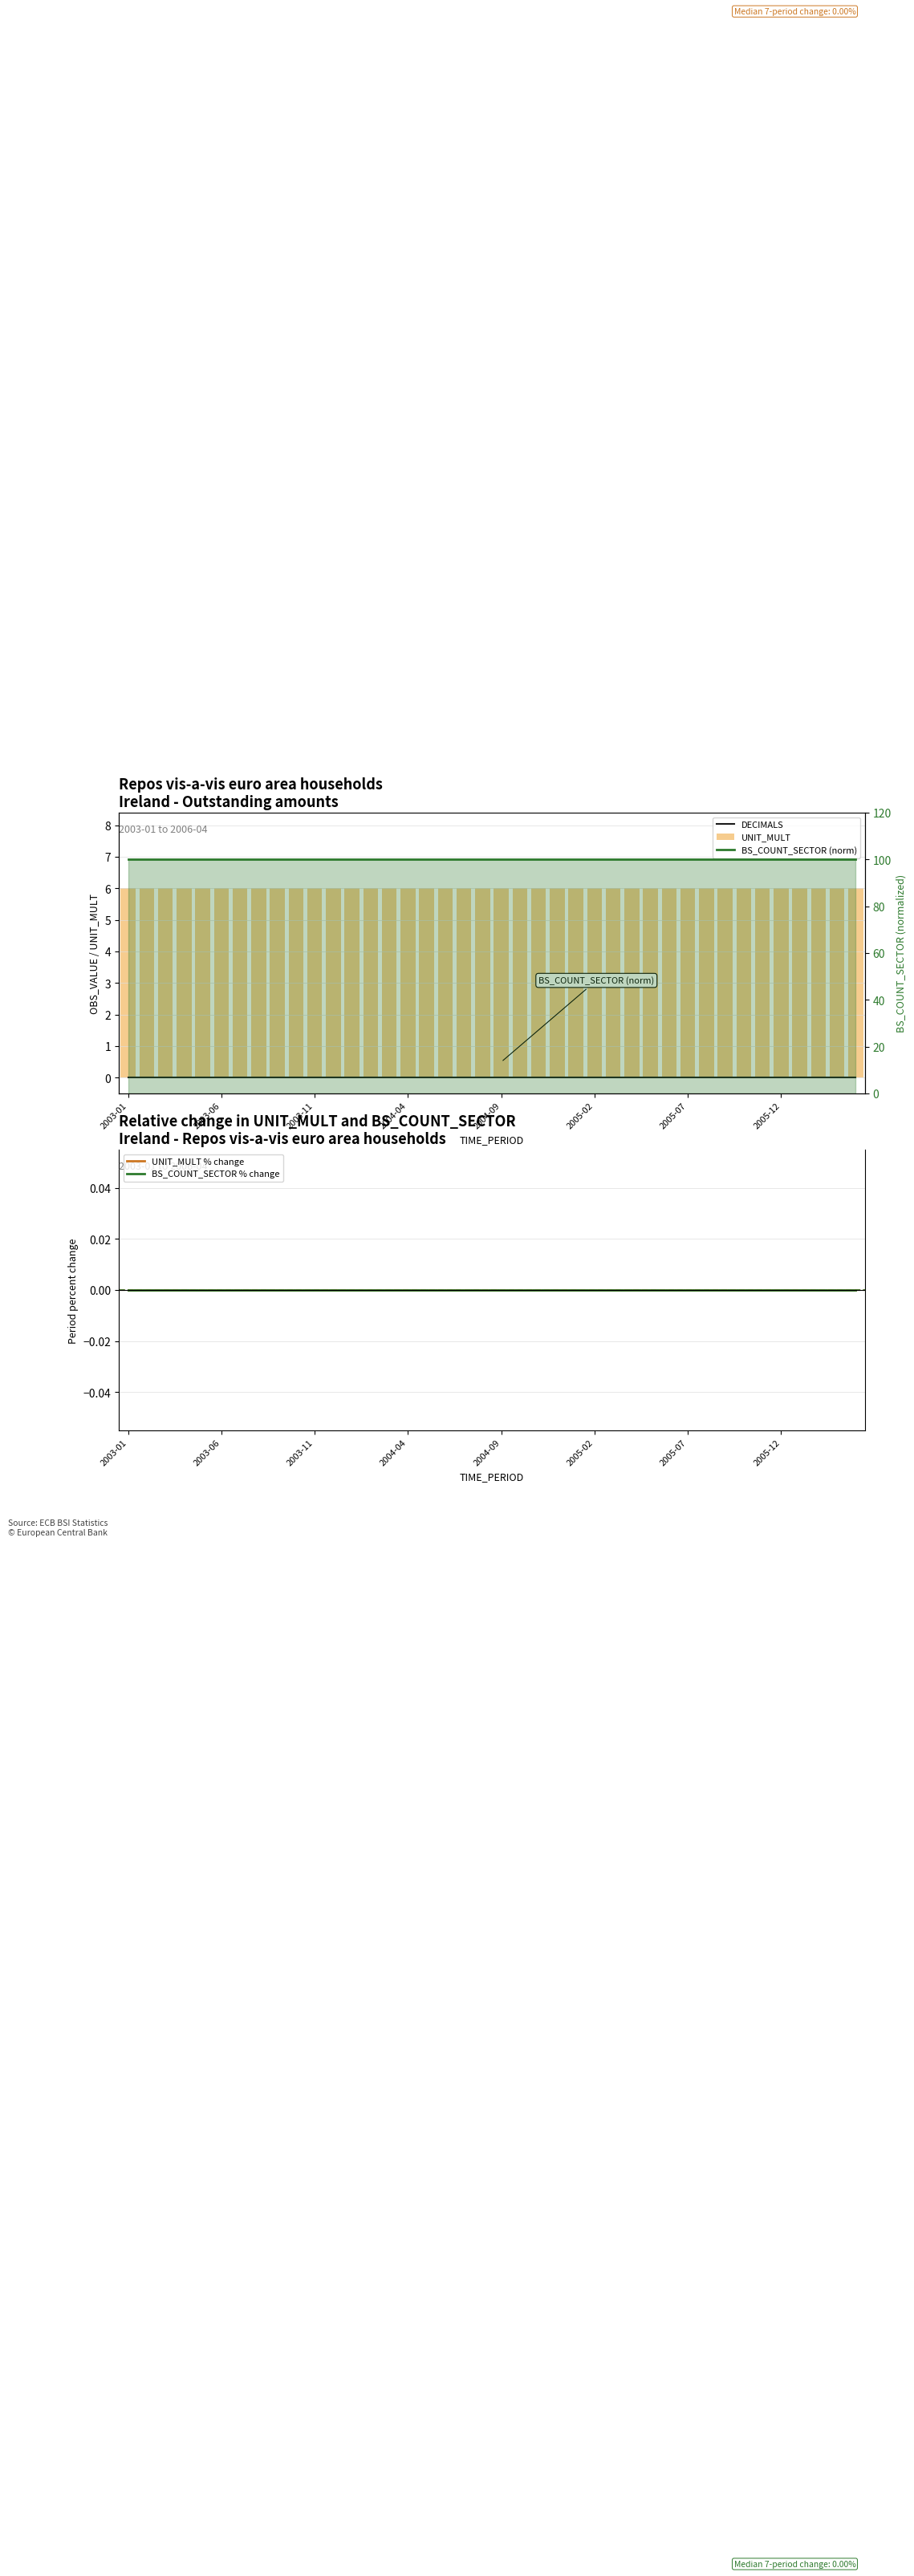

Which series has the largest total across all categories?

BS_COUNT_SECTOR (norm)